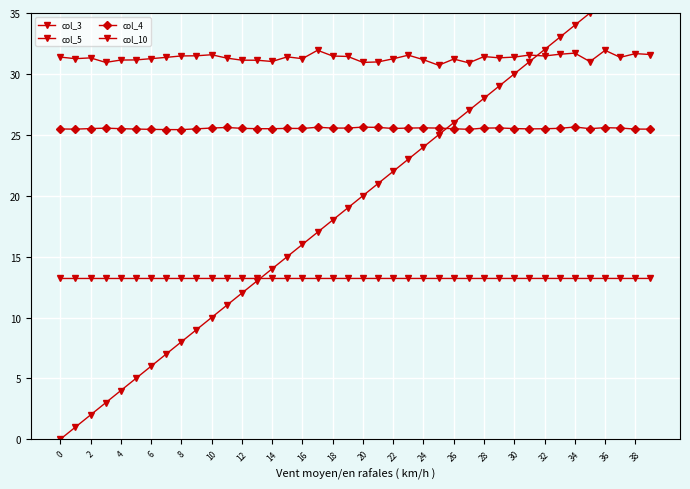

What is the difference between the maximum and minimum values in the col_4 series?

0.2